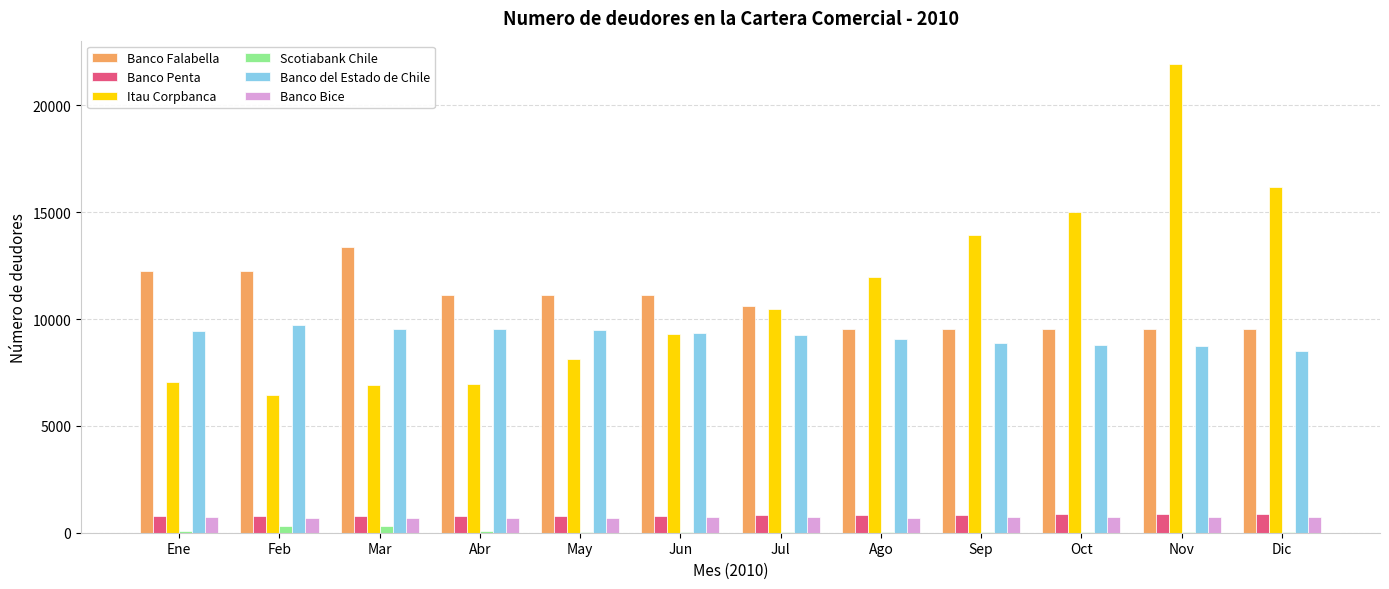

Does the chart contain stacked bars?

No